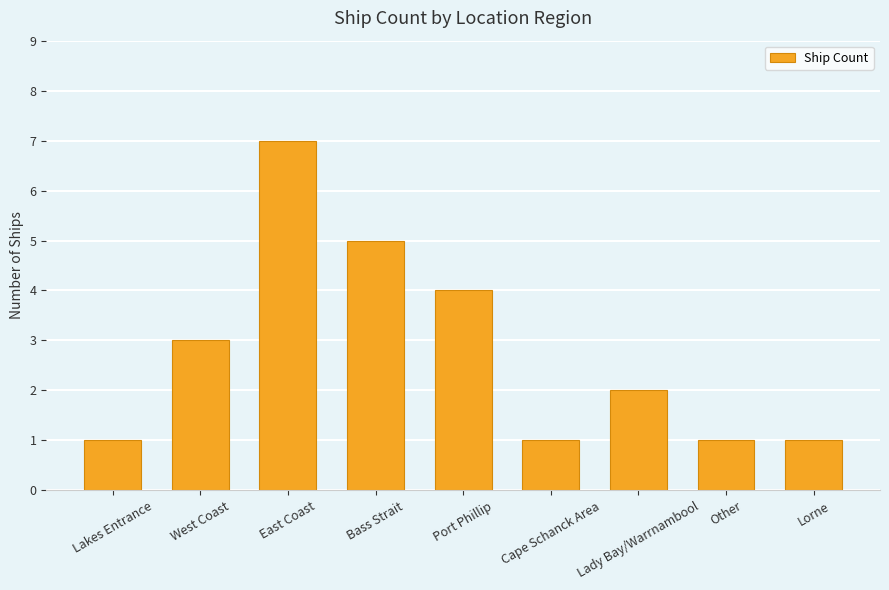

What is the ratio of the value at East Coast to the value at Lorne?

7.0